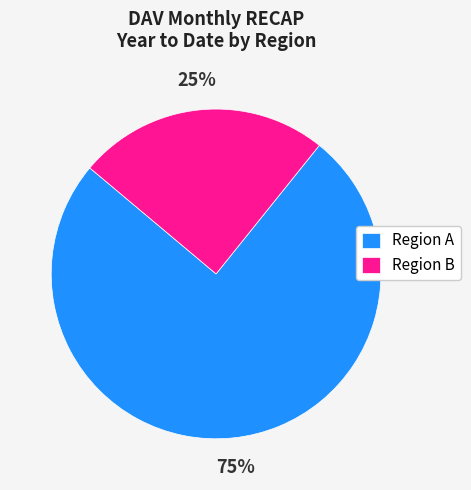

The Region B slice represents 25% of the pie. True or false?

True